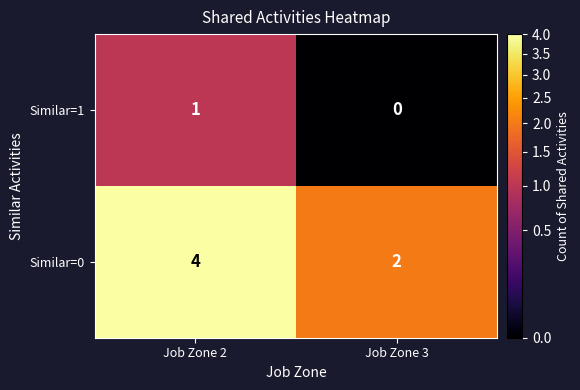

What is the sum of all Similar=0 values?

6